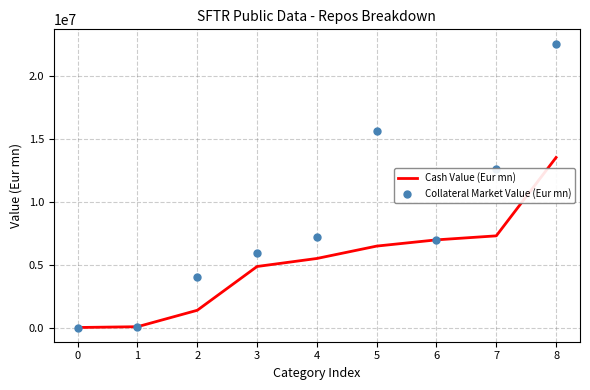

What is the maximum value for Cash Value (Eur mn)?

13533476.7